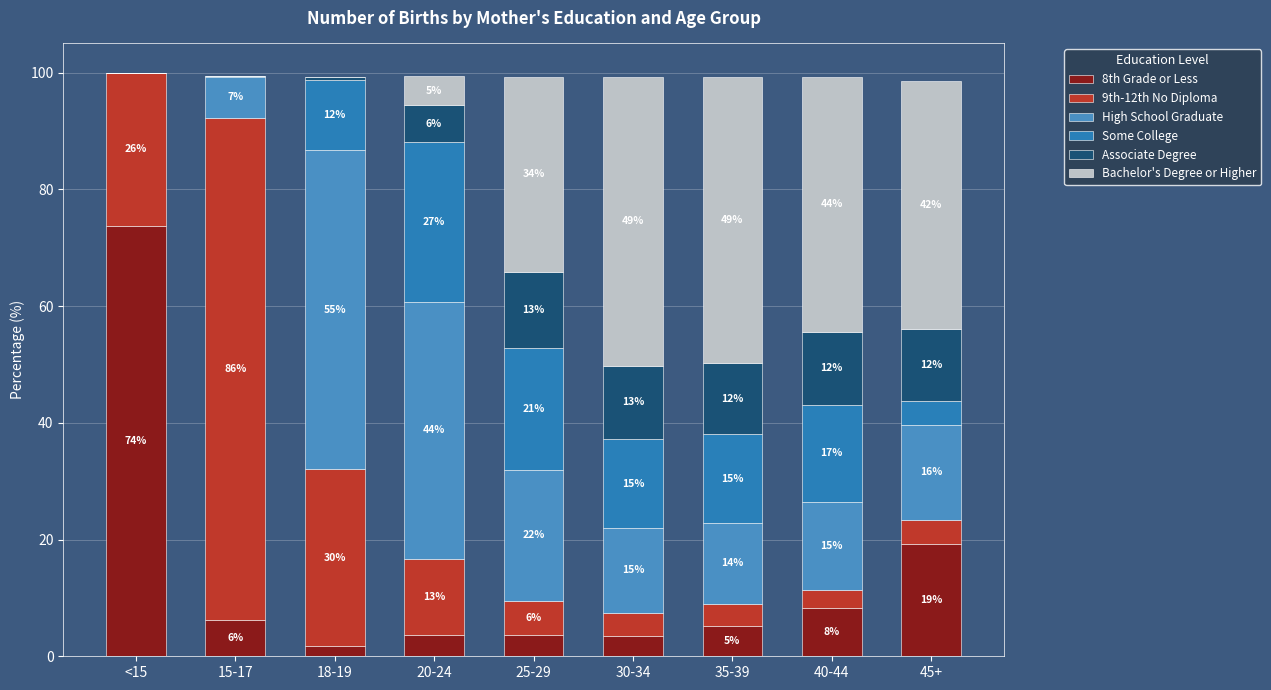

What are all the series names shown in the legend?

8th Grade or Less, 9th-12th No Diploma, High School Graduate, Some College, Associate Degree, Bachelor's Degree or Higher